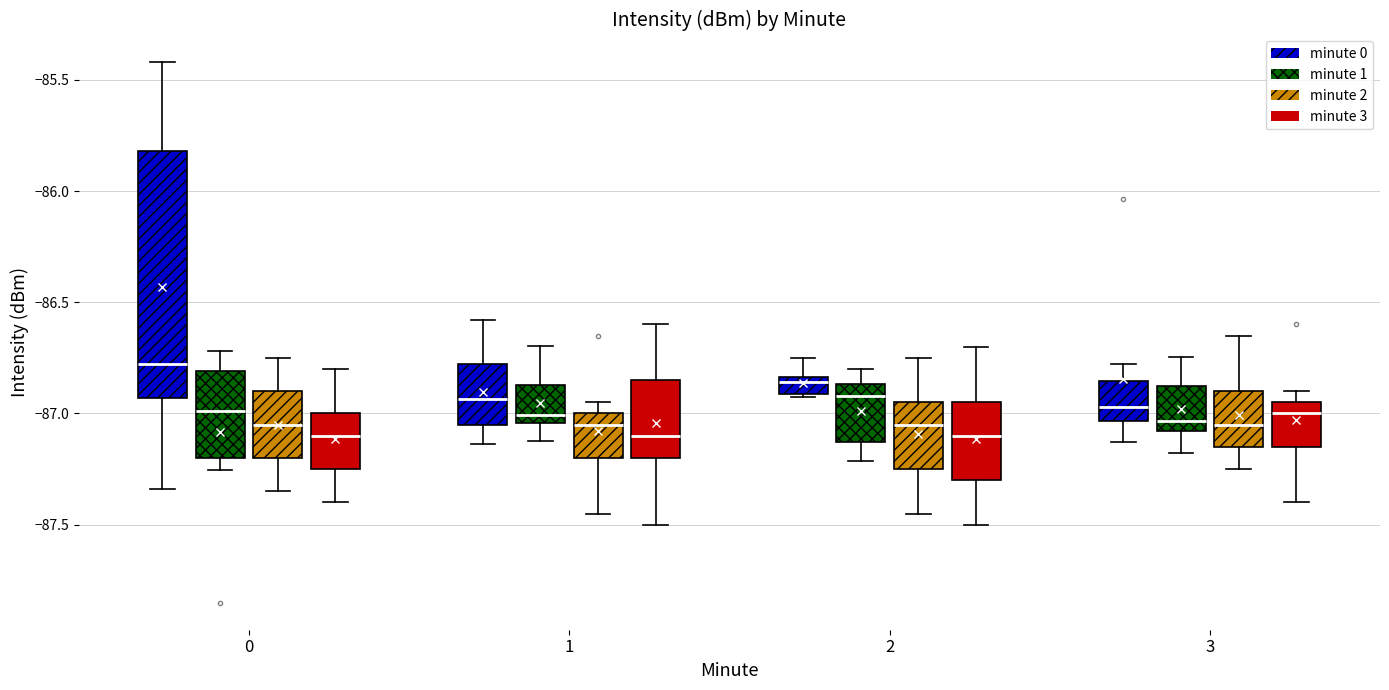

Comparing the boxes themselves (not the whiskers), which one is the tallest?

0 (minute 0)